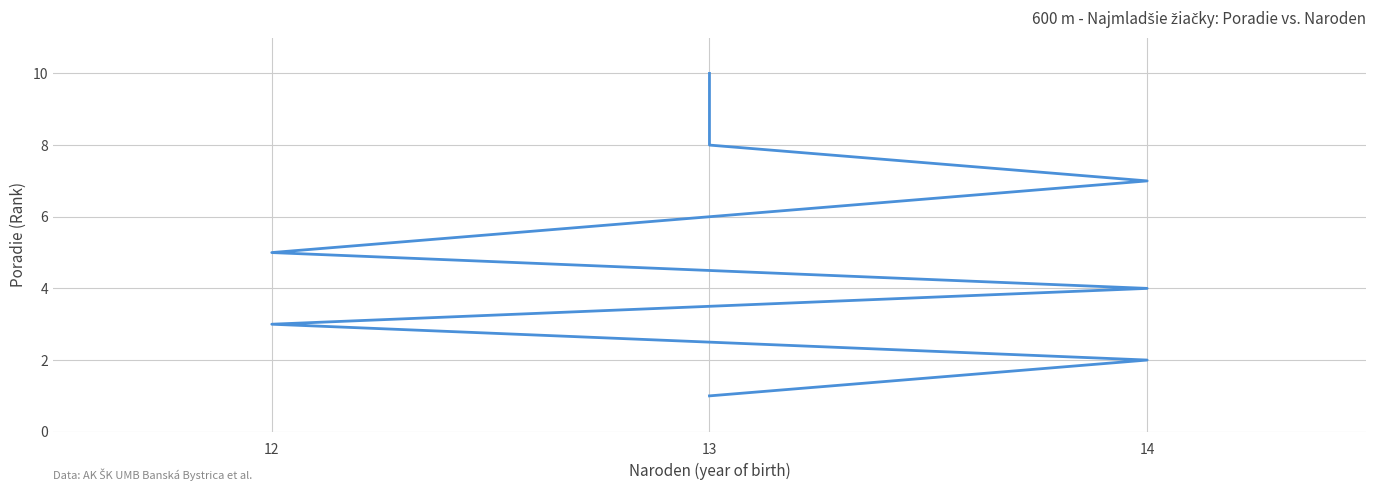

Does the chart have visible grid lines?

Yes